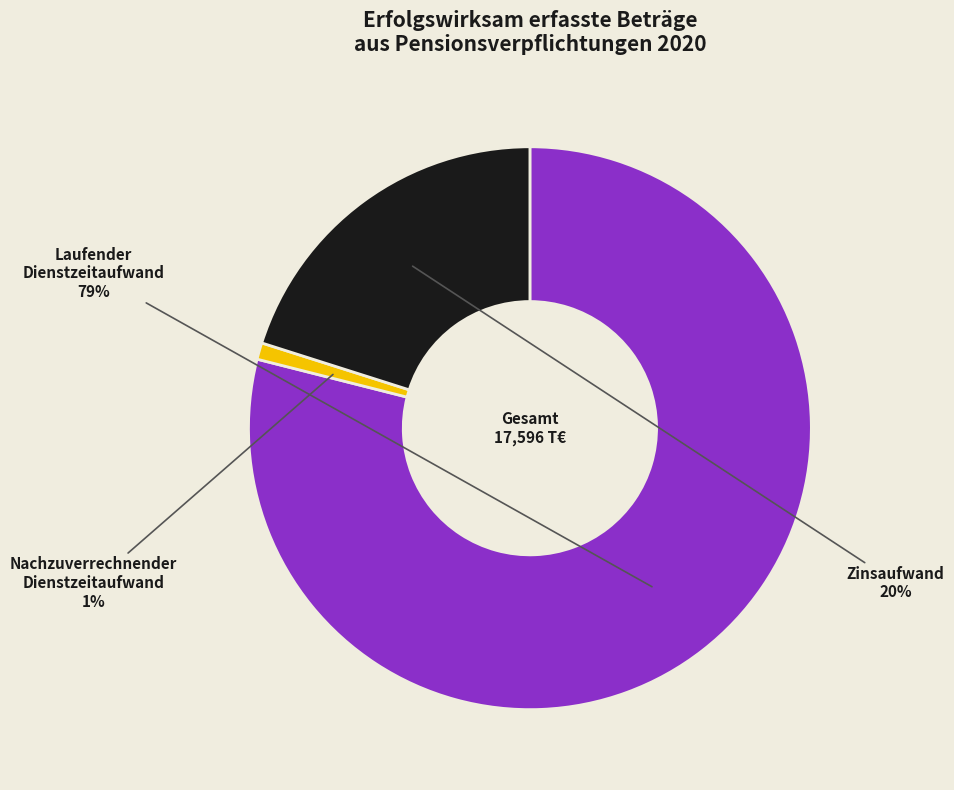

To the nearest percent, what portion does Nachzuverrechnender Dienstzeitaufwand represent?

1%